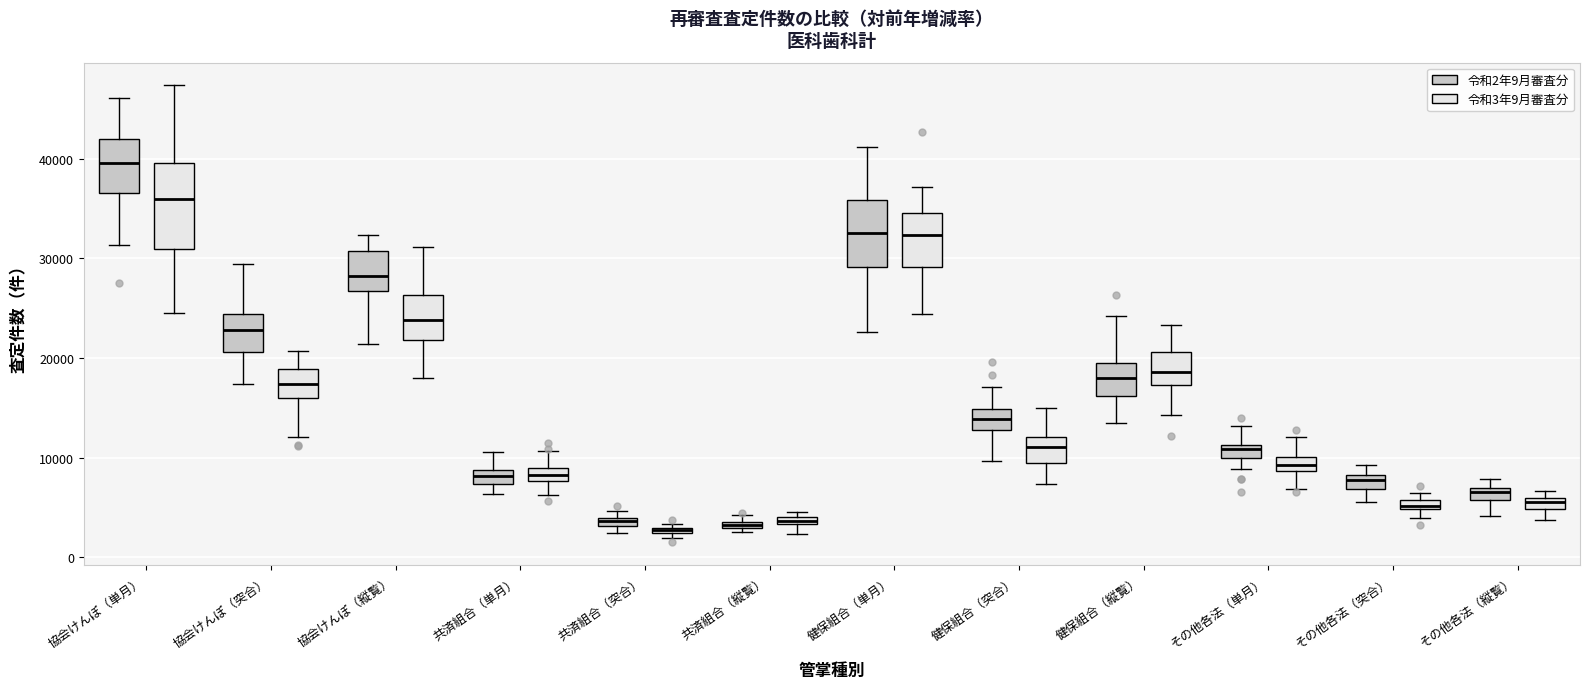

Comparing the boxes themselves (not the whiskers), which one is the tallest?

協会けんぽ（単月） (令和3年9月審査分)